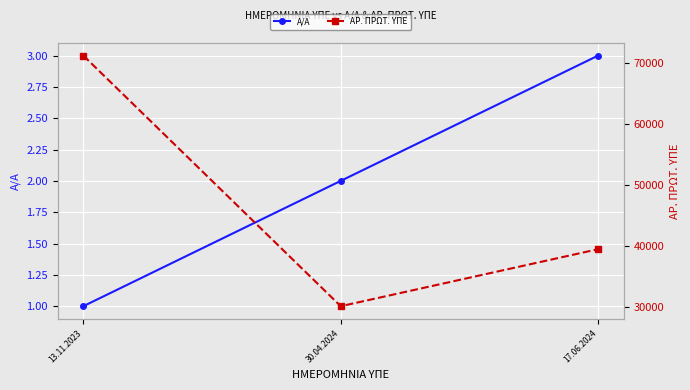

What is the difference between the highest and lowest values at 13.11.2023?

71145